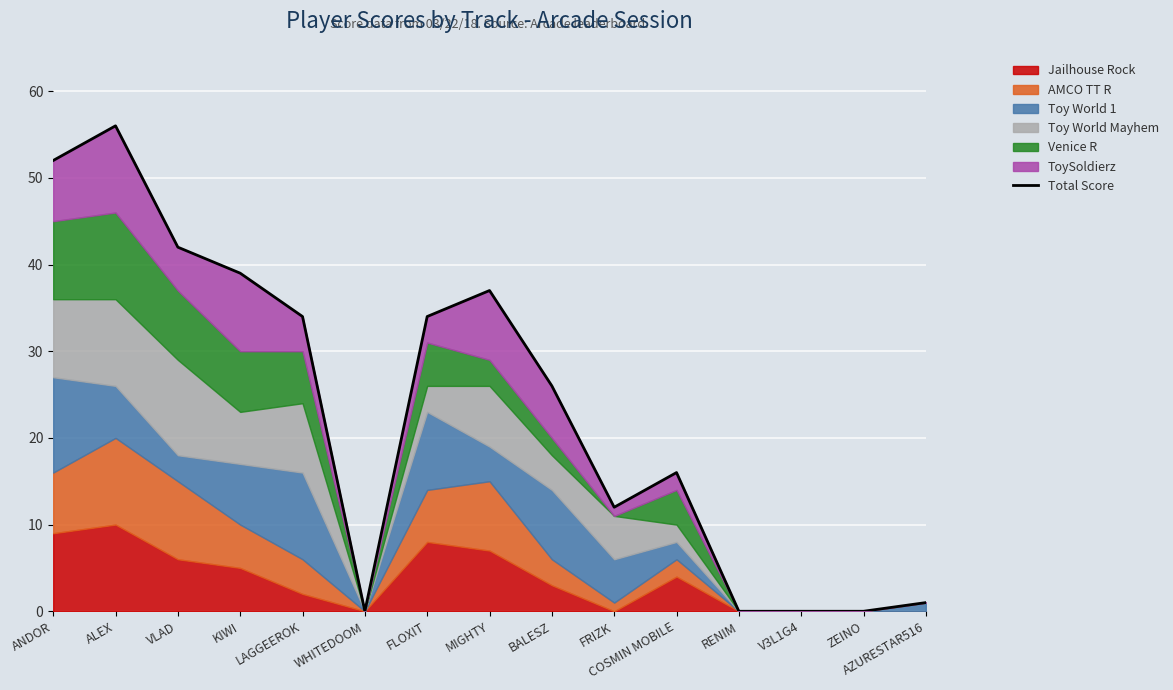

Is it true that the value at AZURESTAR516 is 1?

False